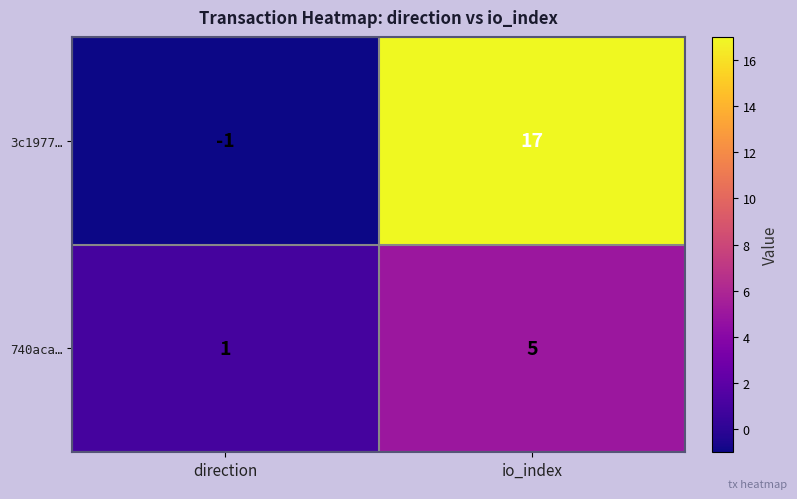

What is the difference between the highest and lowest values at io_index?

12